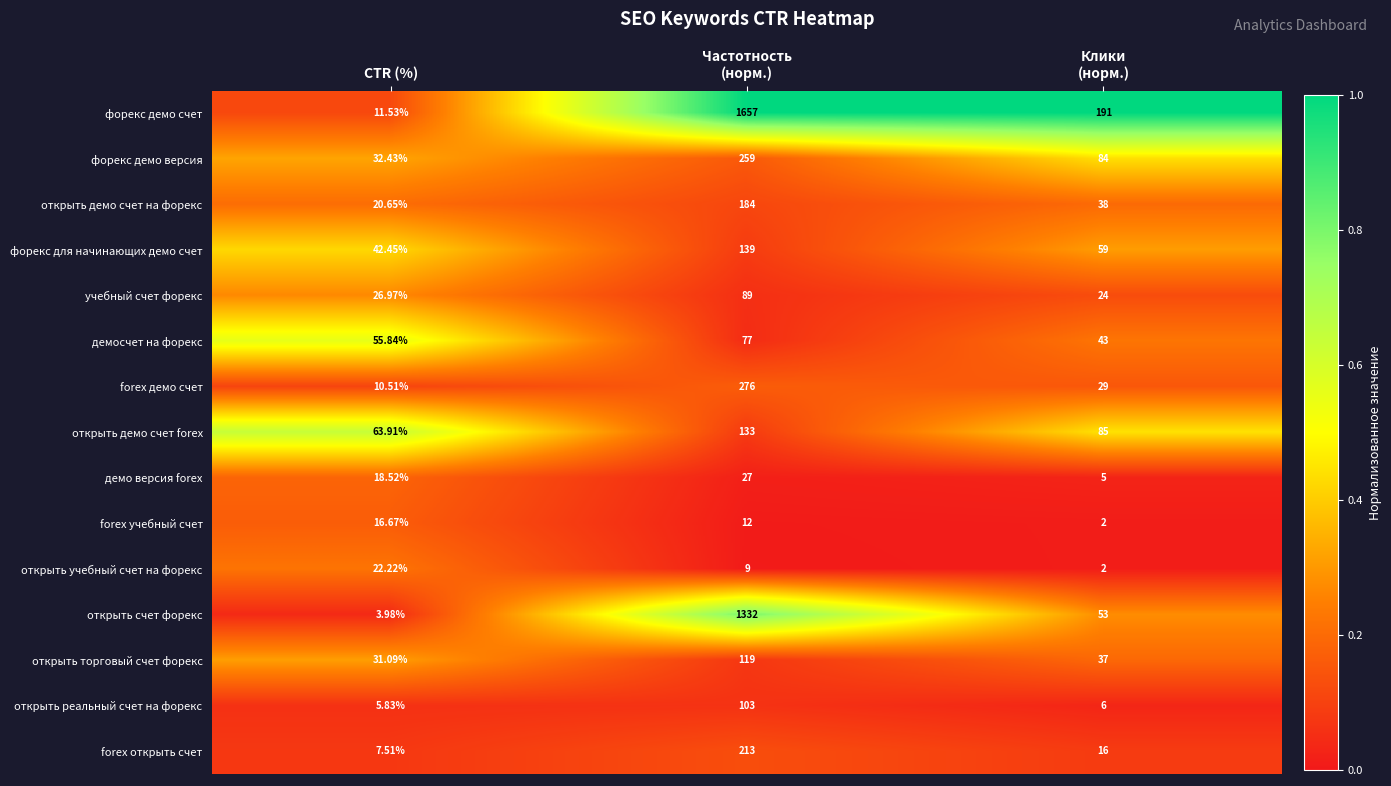

What is the difference between the highest and lowest values at Частотность
(норм.)?

1648.0